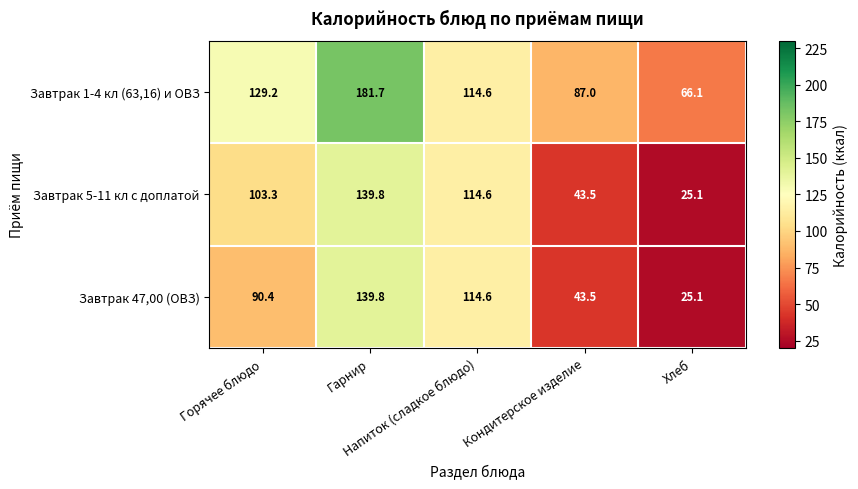

What is the greatest value displayed?

181.7